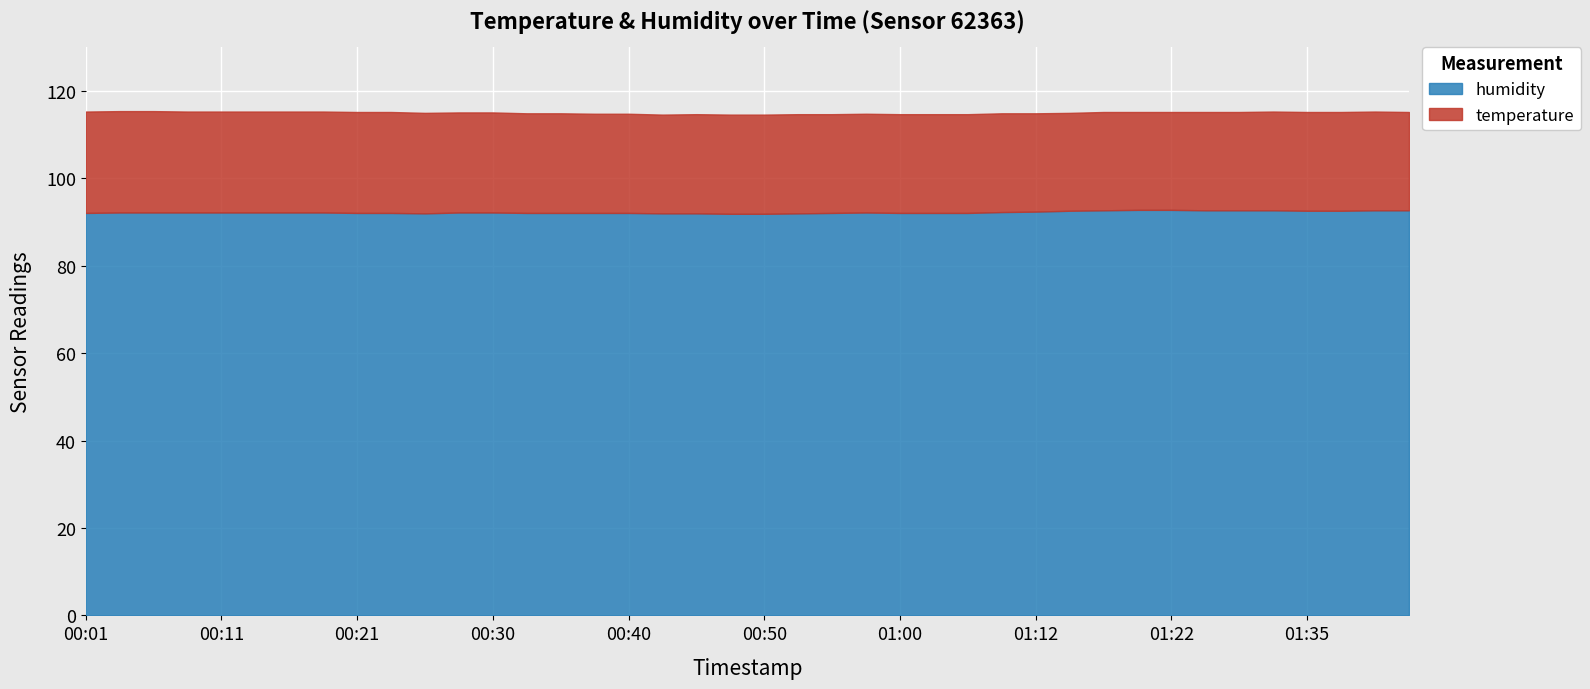

What is the sum of all temperature values?

910.2